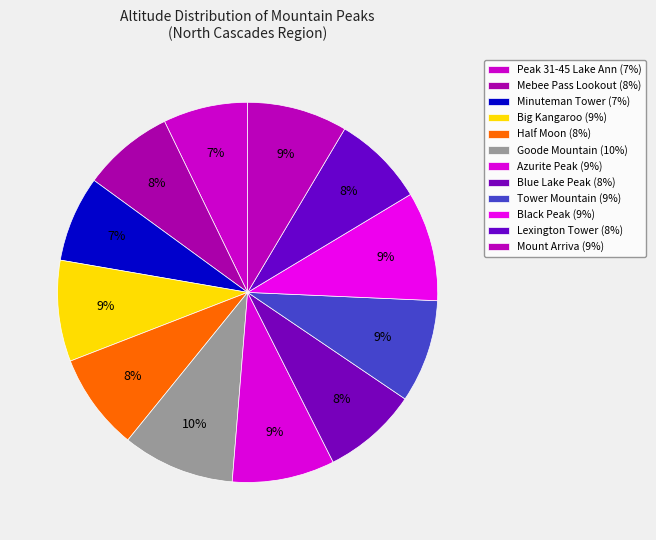

How many slices are in this pie chart?

12